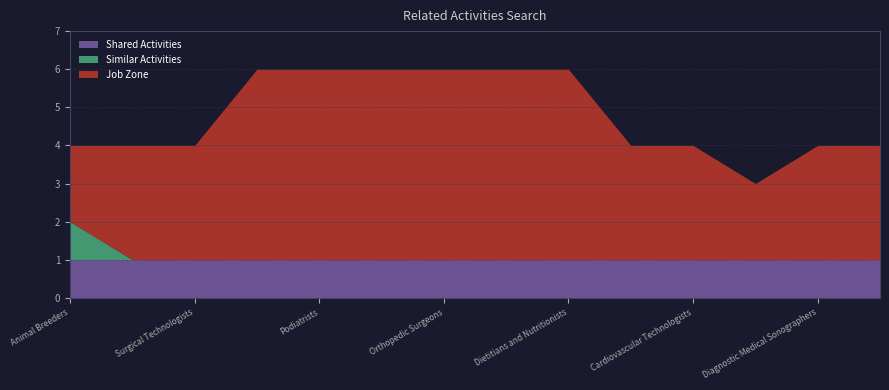

The Shared Activities series shows 1 at Animal Breeders. True or false?

True